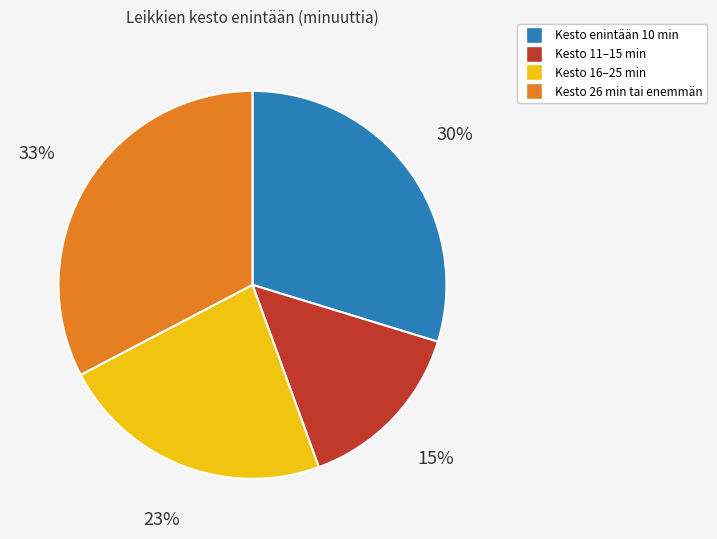

Is there any slice that represents more than half of the pie?

No